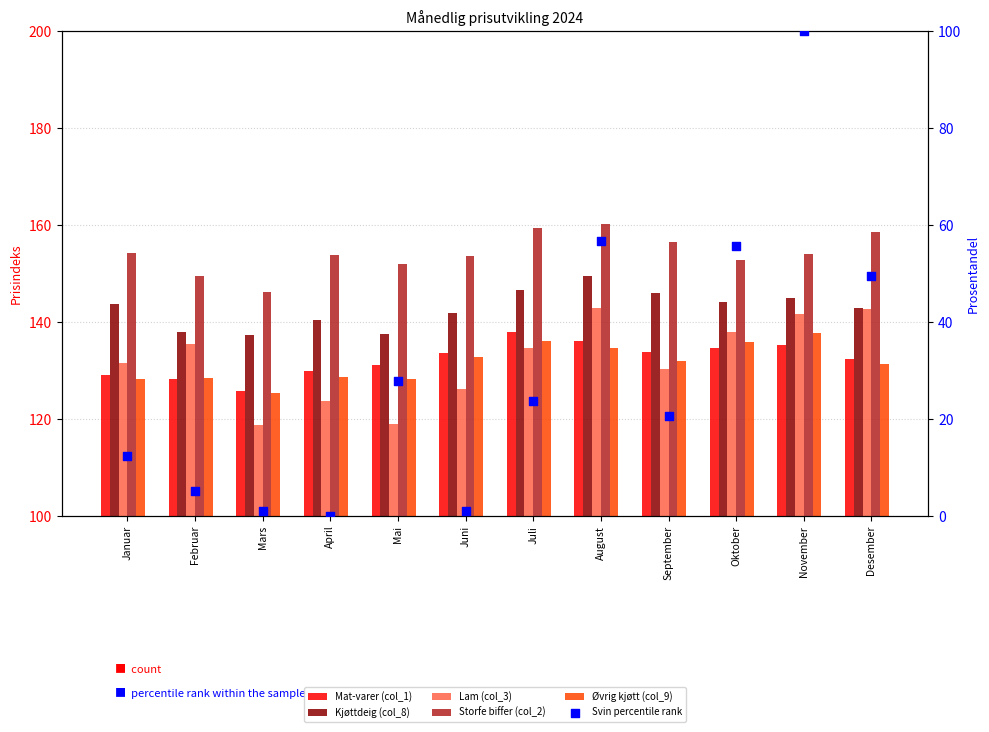

At how many categories does at least one series exceed 100?

12